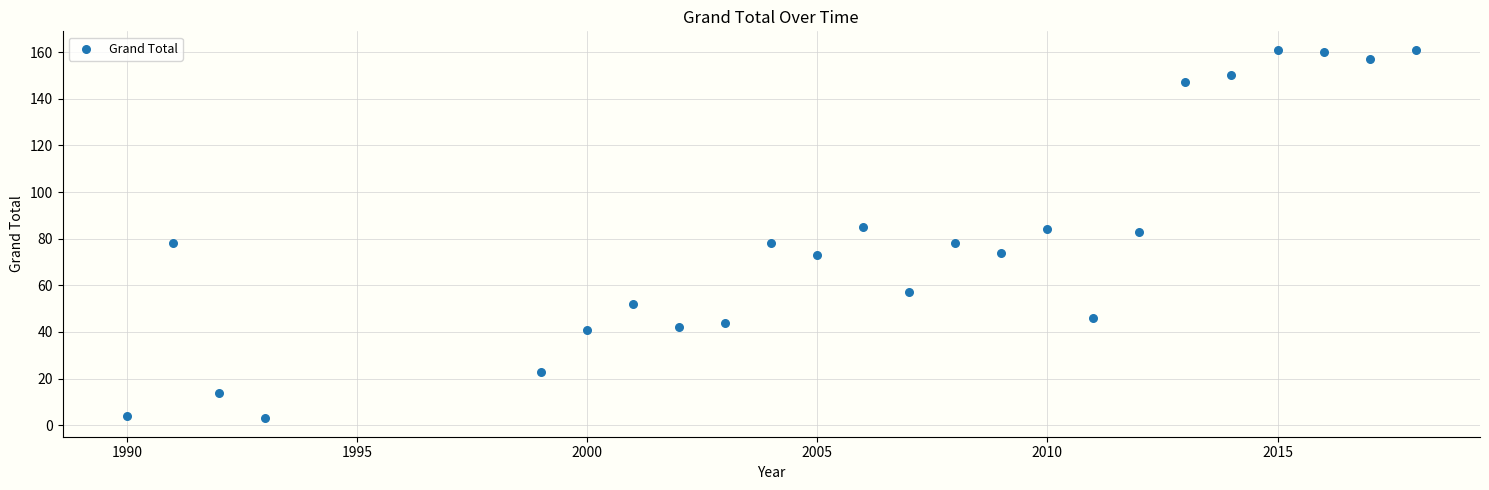

What is the range of X values (max minus min)?

28